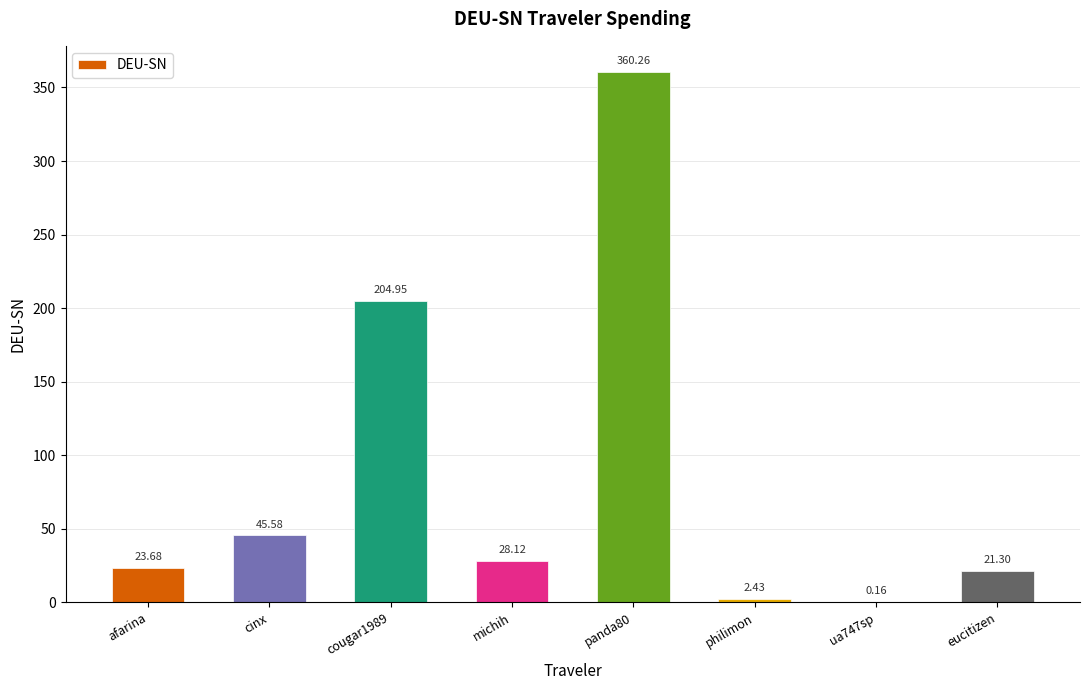

What is the change in value from ua747sp to eucitizen?

+21.1